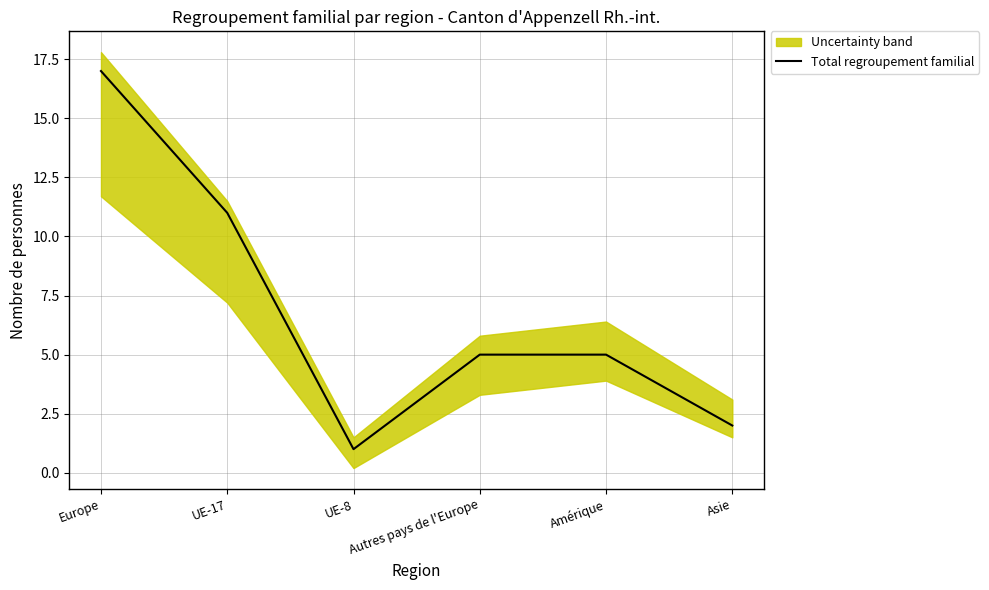

Where is the first local minimum?

UE-8